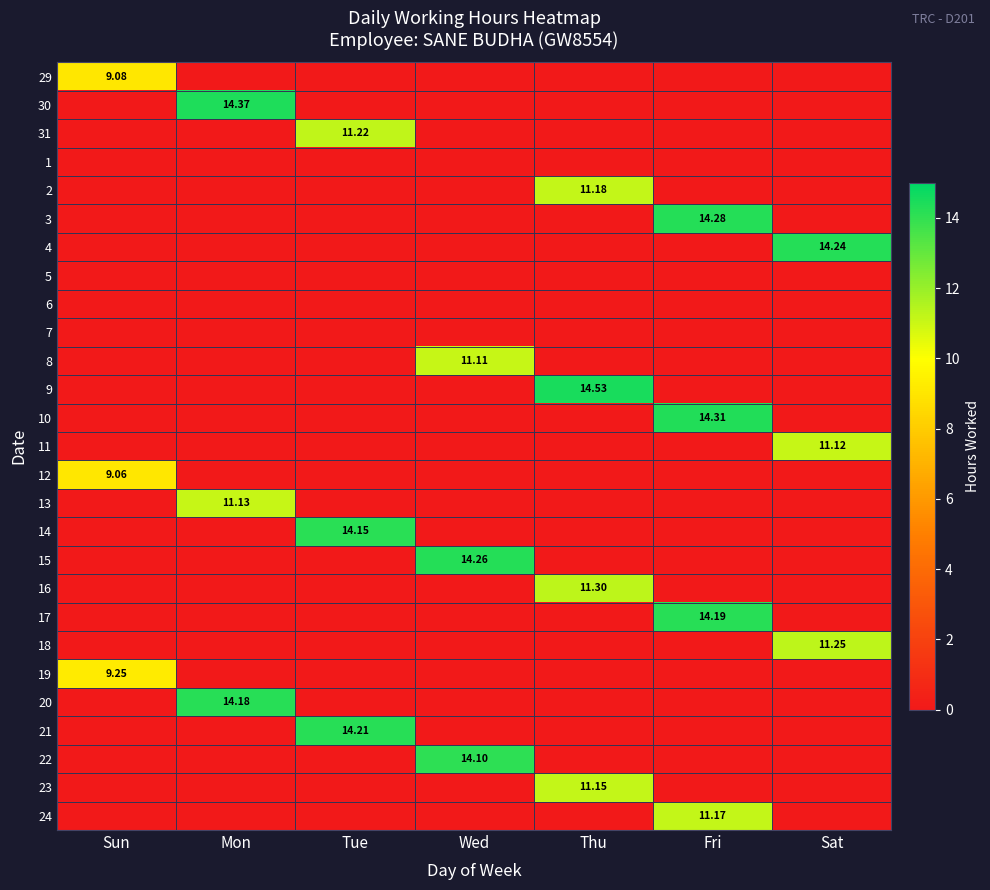

How many values in 4 are above zero?

1